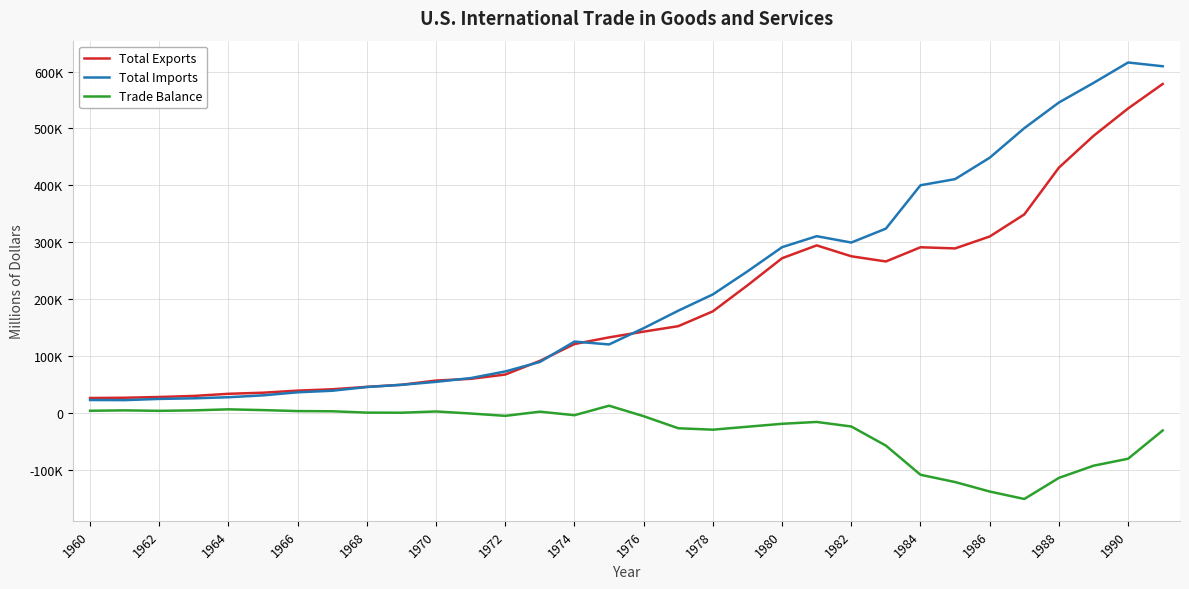

What are all the series names shown in the legend?

Total Exports, Total Imports, Trade Balance